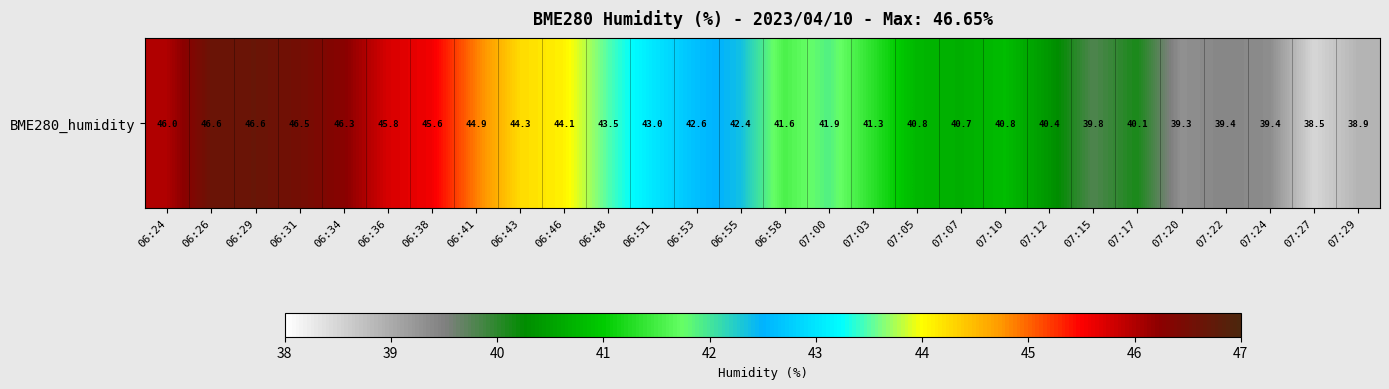

Rank the categories by value from highest to lowest.

06:29, 06:26, 06:31, 06:34, 06:24, 06:36, 06:38, 06:41, 06:43, 06:46, 06:48, 06:51, 06:53, 06:55, 07:00, 06:58, 07:03, 07:10, 07:05, 07:07, 07:12, 07:17, 07:15, 07:22, 07:24, 07:20, 07:29, 07:27